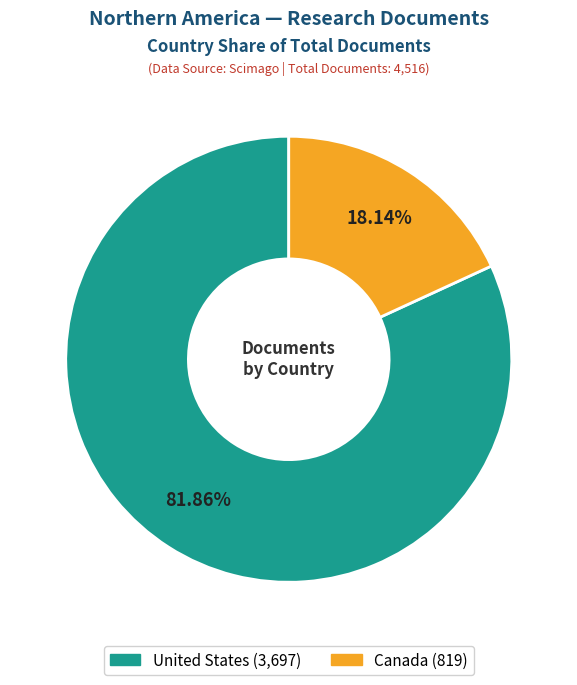

How many slices are in this pie chart?

2